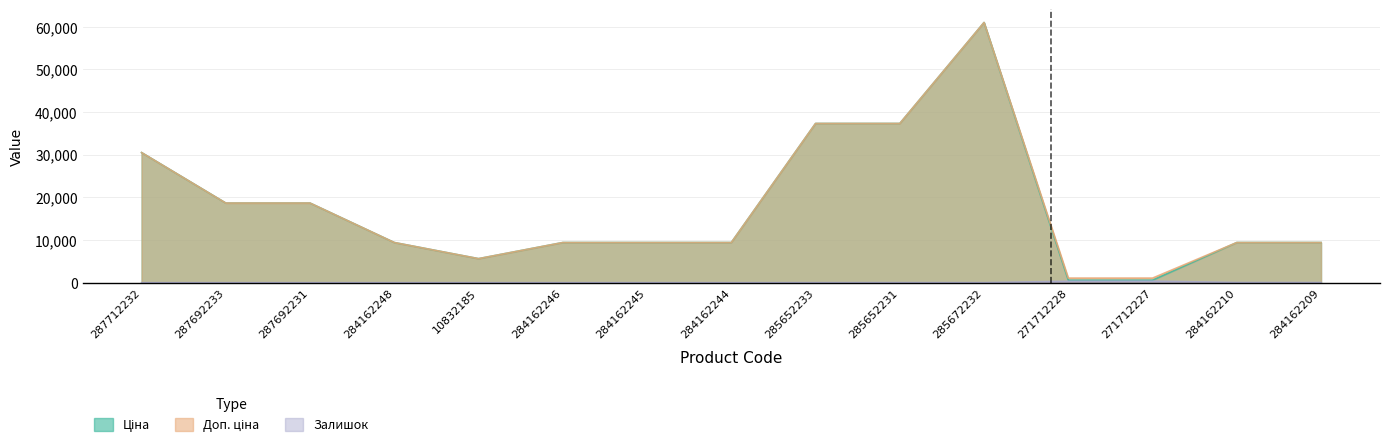

The Доп. ціна series shows 1700.9 at 271712227. True or false?

False